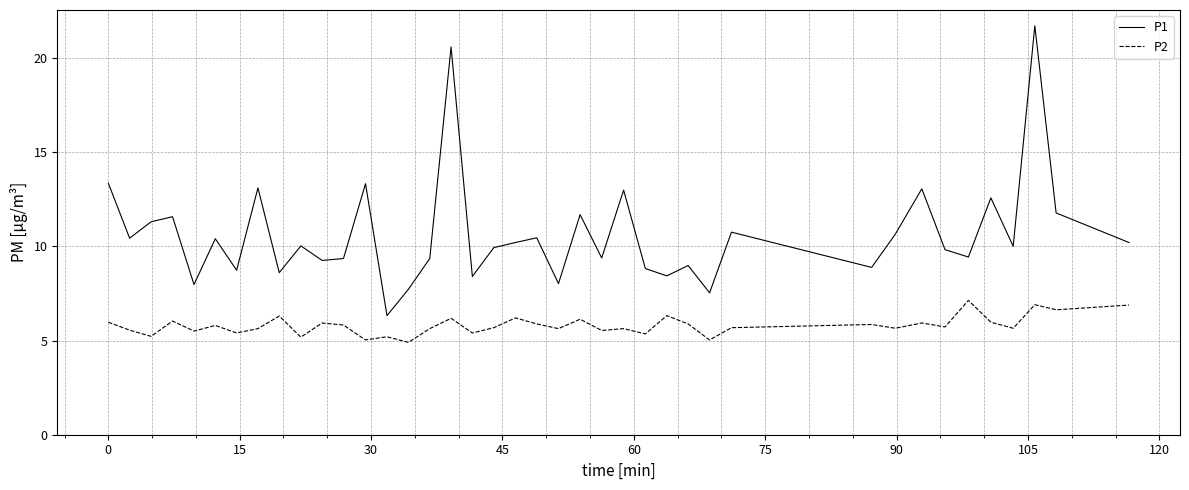

Which series has the widest spread of values?

P1